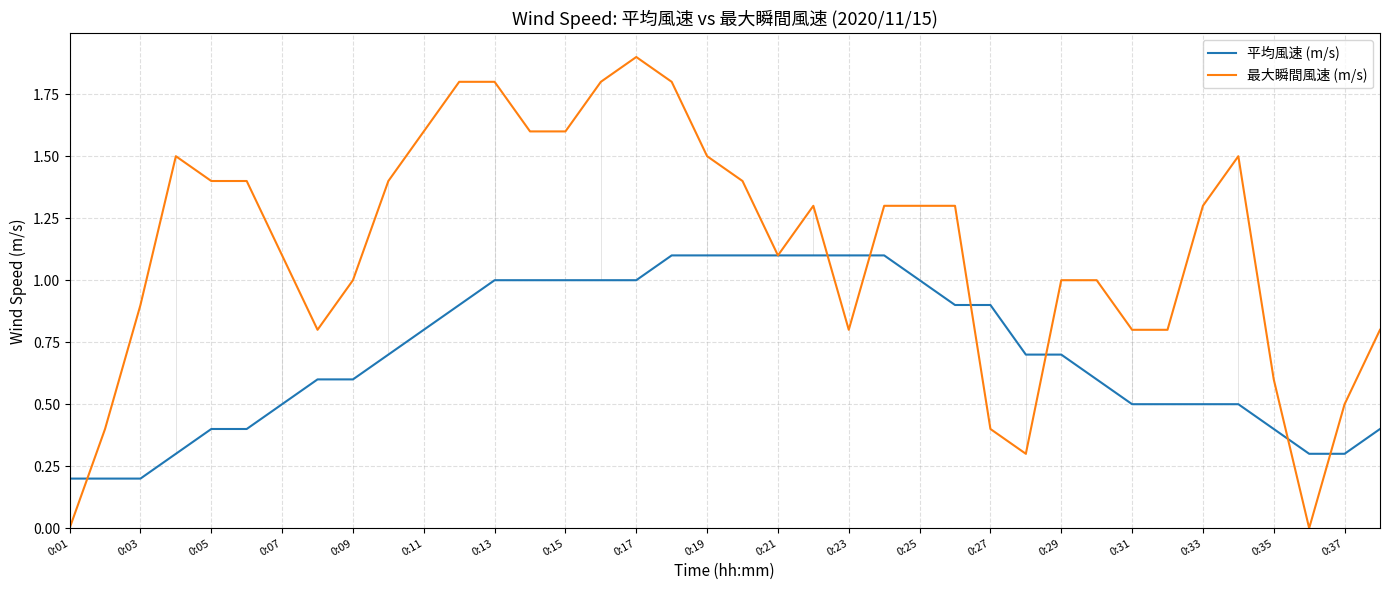

Which series has the largest total across all categories?

最大瞬間風速 (m/s)